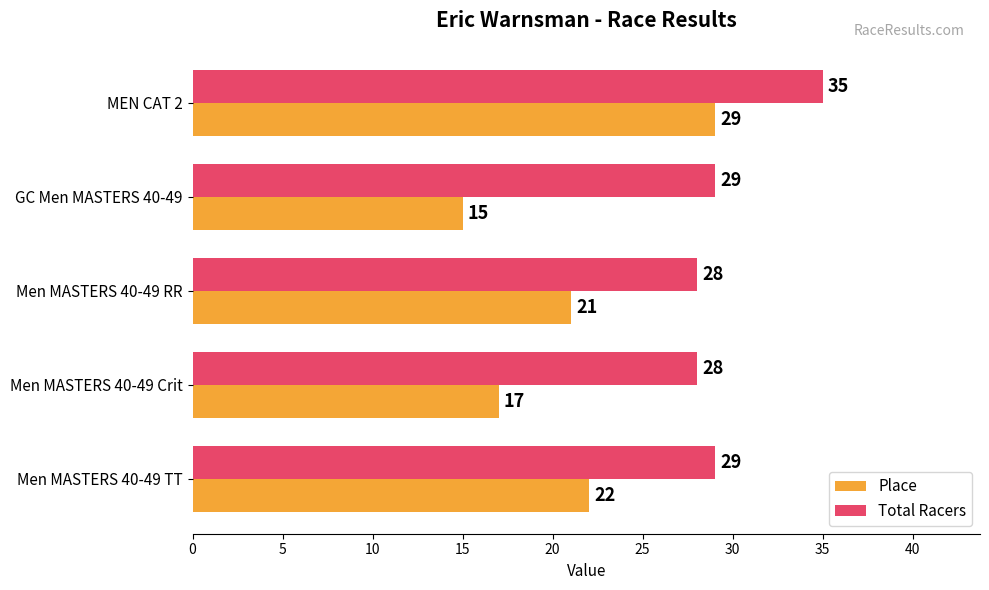

What is the spread (max minus min) of values at Men MASTERS 40-49 Crit?

11